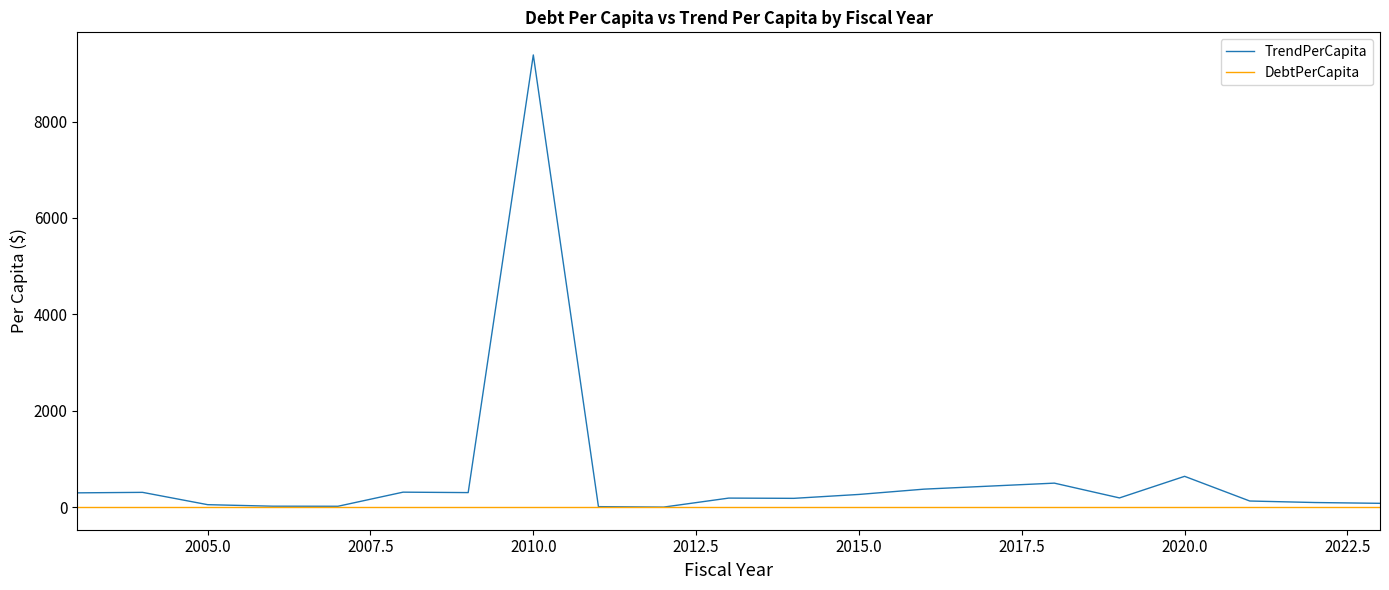

Which series has the largest range (max minus min)?

TrendPerCapita